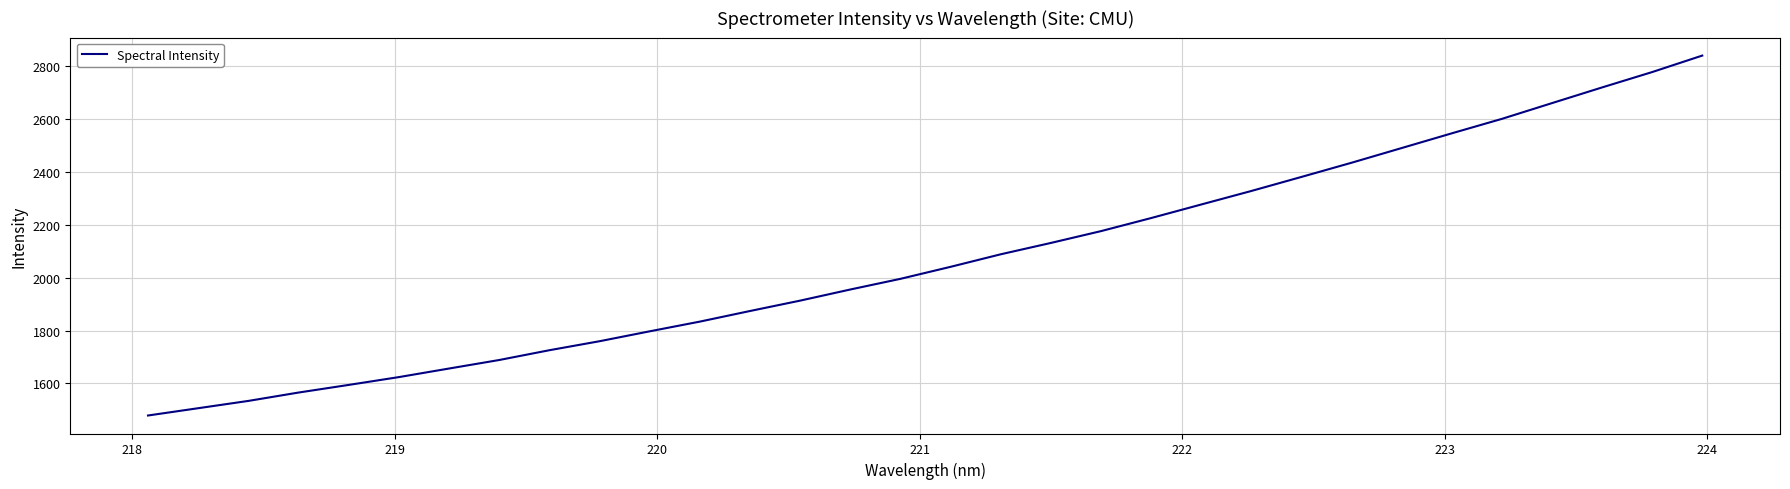

What is the greatest value displayed?

2841.2